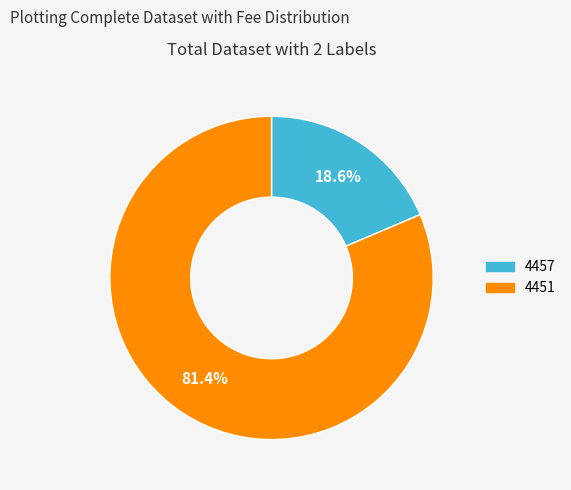

Between 4457 and 4451, which is larger?

4451